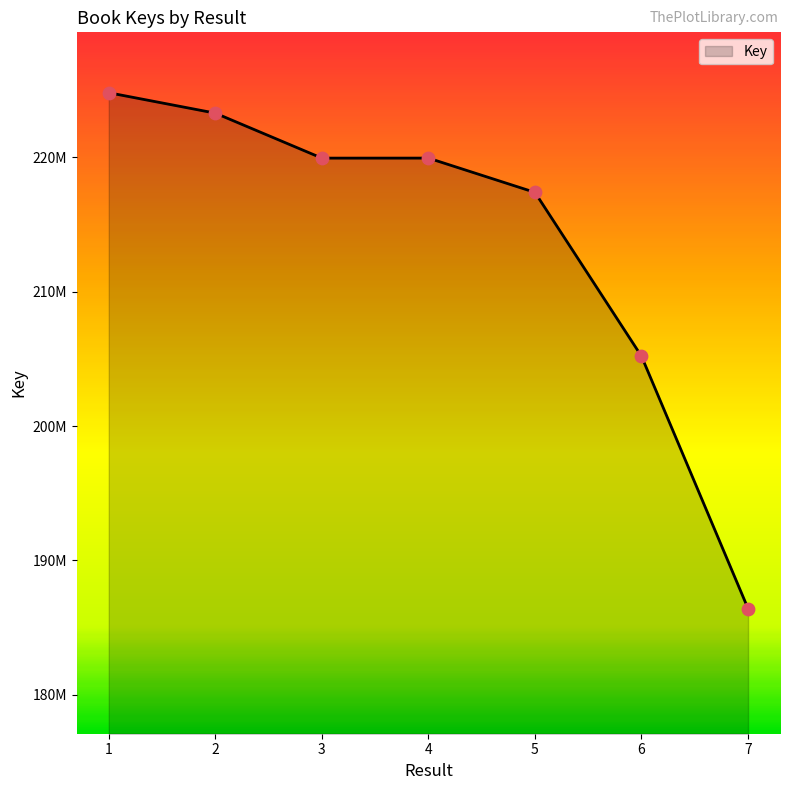

What is the change in value from 2 to 5?

-5900380